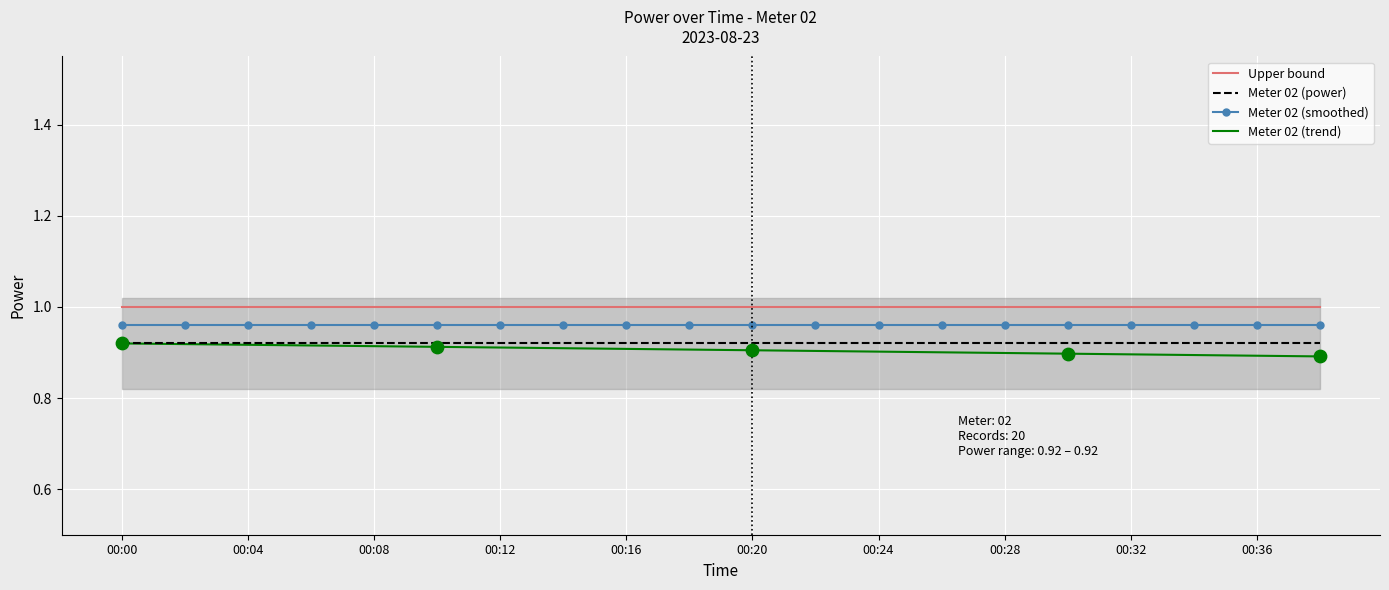

At which category is the sum across all series the highest?

00:00